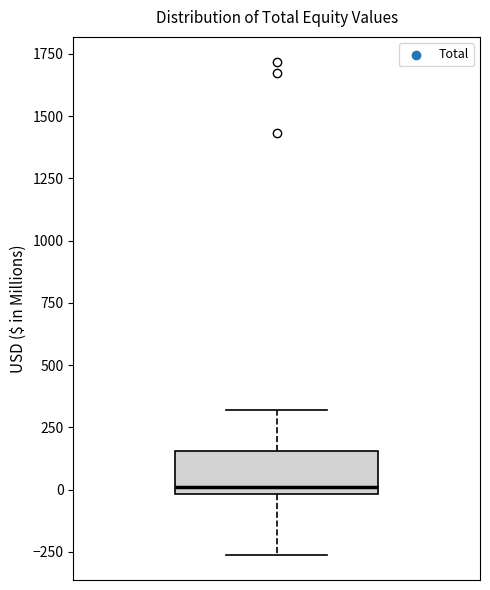

Read this box plot against the y-axis: the position of the median line, the range covered by the box, and the ends of both whiskers. The values are not printed on the chart, so give them approximately, as read against the axis.

median 0 (just above the box's lower edge), box 0 to 150, whiskers -250 to 300